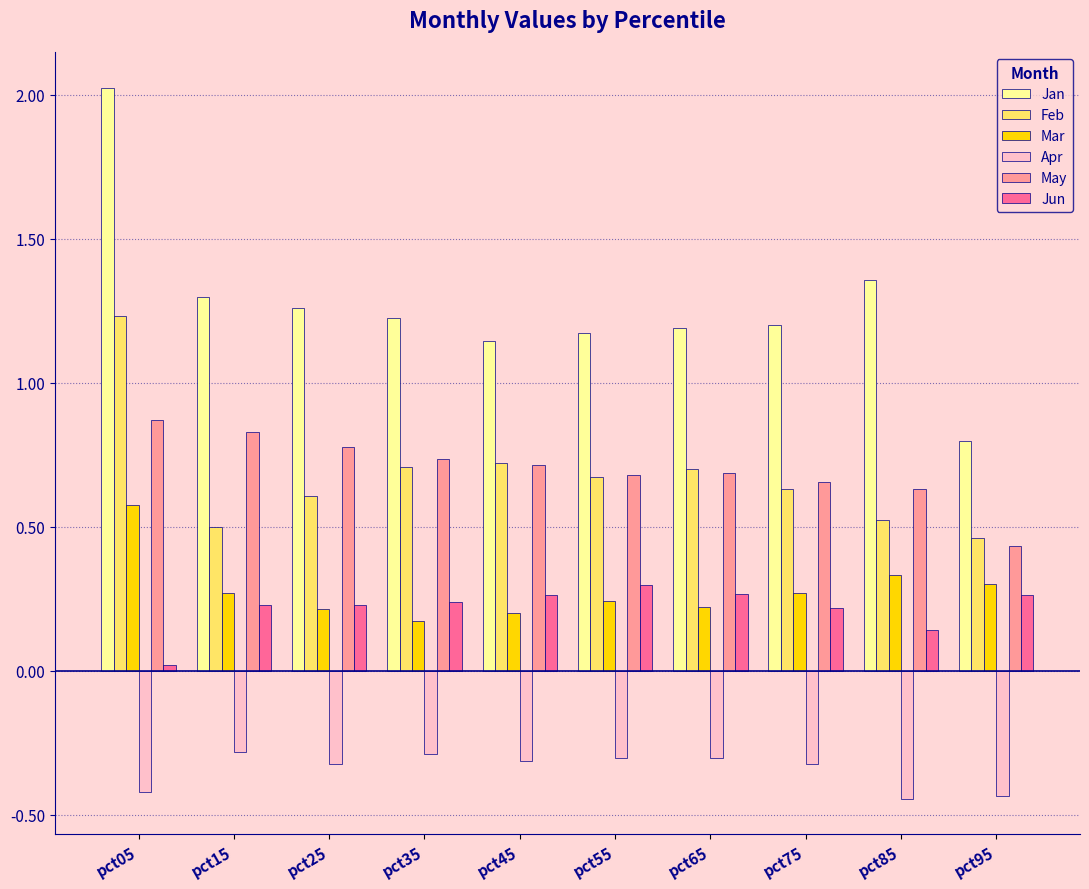

What is the highest value of the Apr series?

-0.3